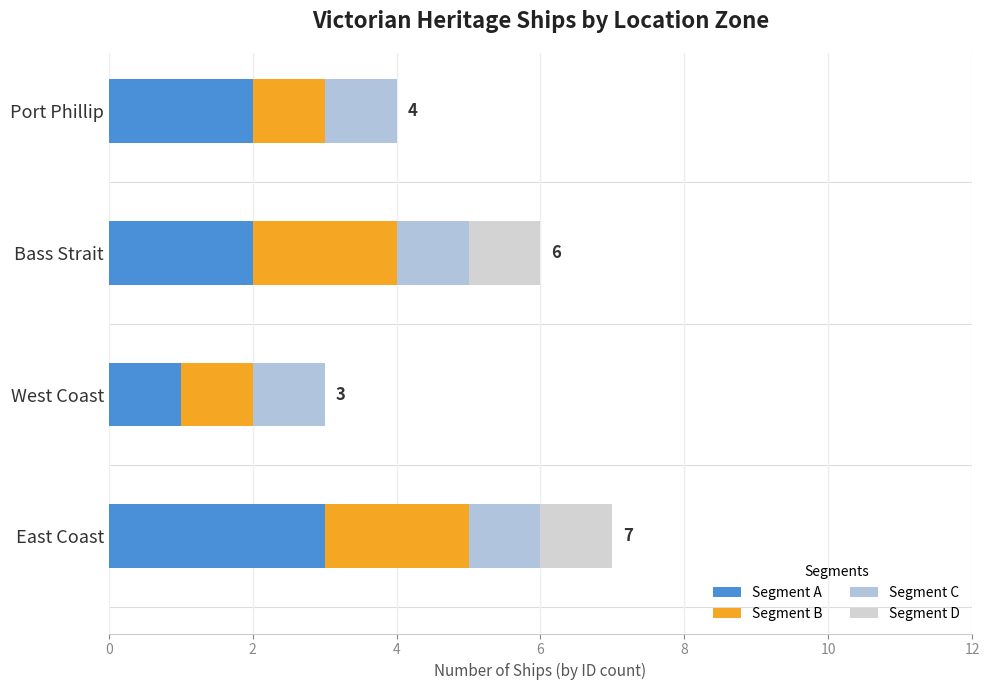

Count the number of data series in this chart.

4